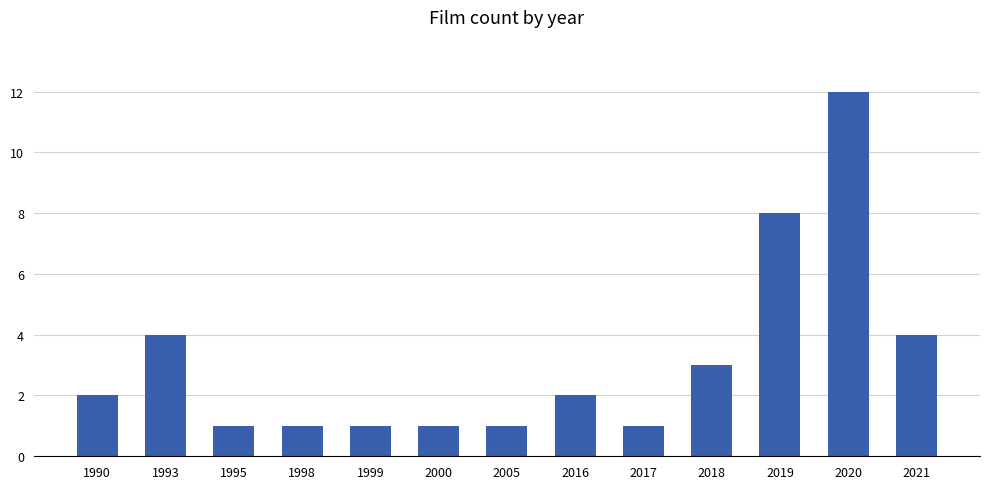

What is the change in value from 2017 to 2018?

+2